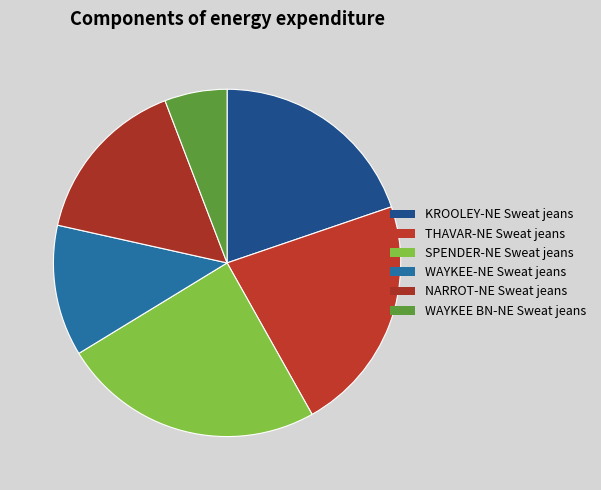

Which has a higher value, WAYKEE-NE Sweat jeans or KROOLEY-NE Sweat jeans?

KROOLEY-NE Sweat jeans